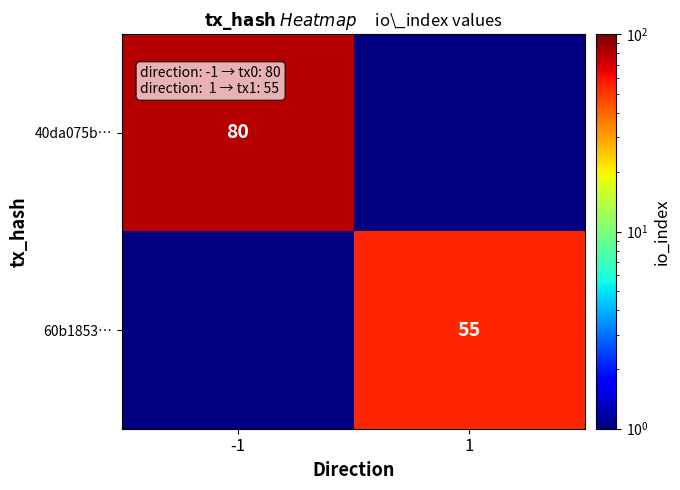

Is the value of 40da075b… at -1 greater than the value of 60b1853… at 1?

Yes